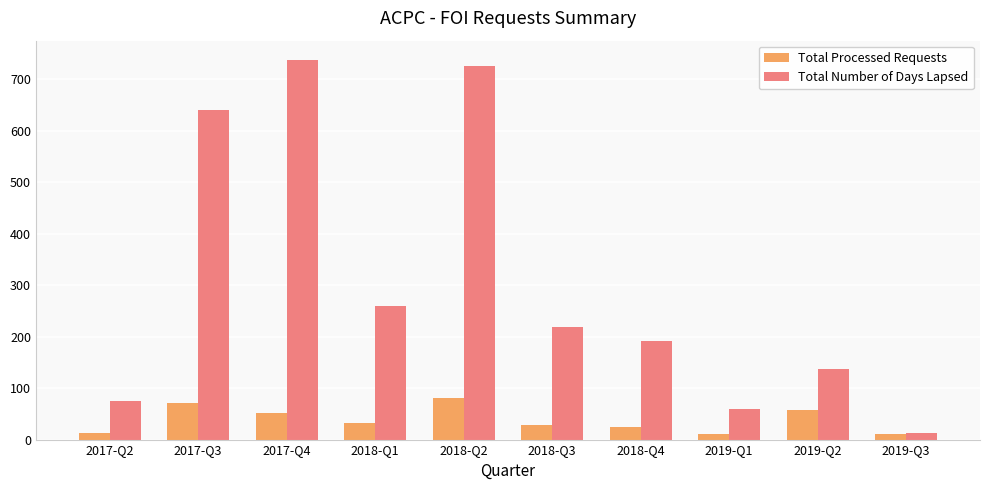

List the series in order of their overall mean, highest first.

Total Number of Days Lapsed, Total Processed Requests